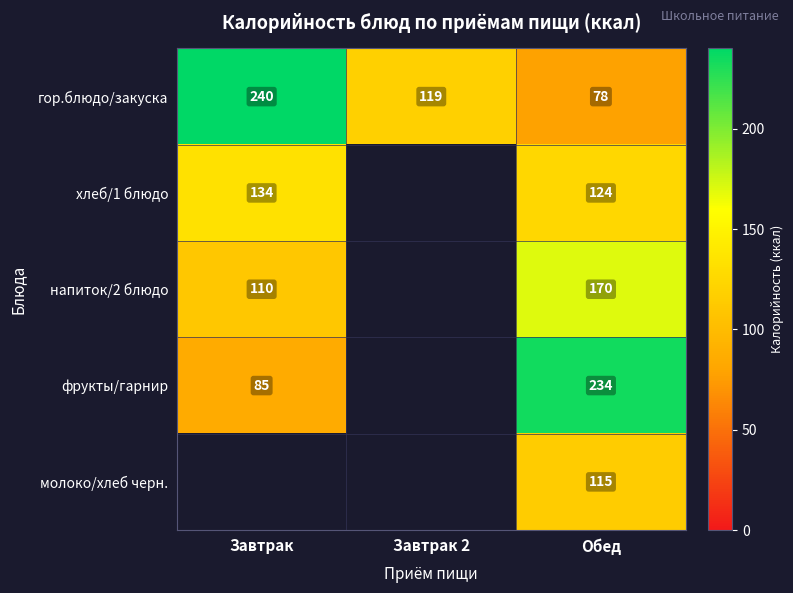

Which category has the highest value across all series?

Завтрак